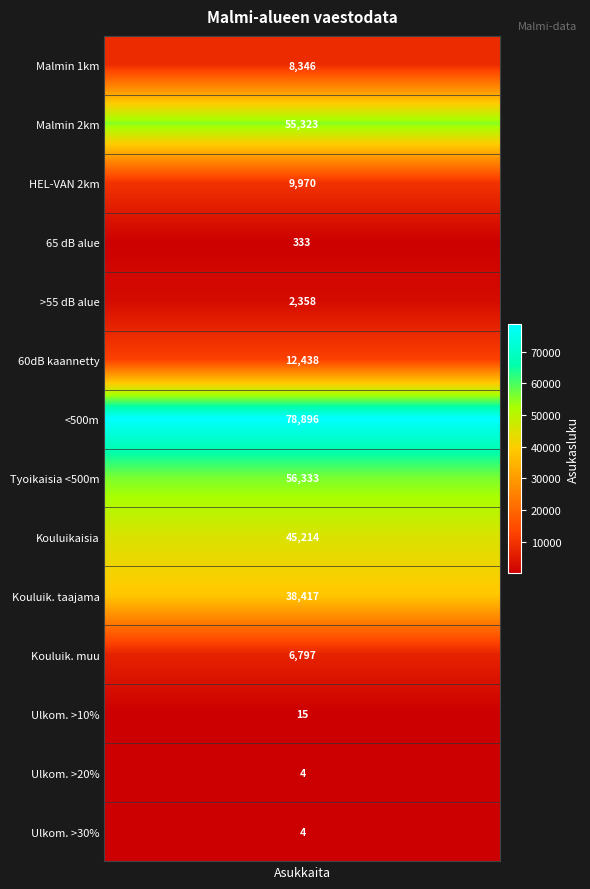

What is the maximum value shown in the chart?

78896